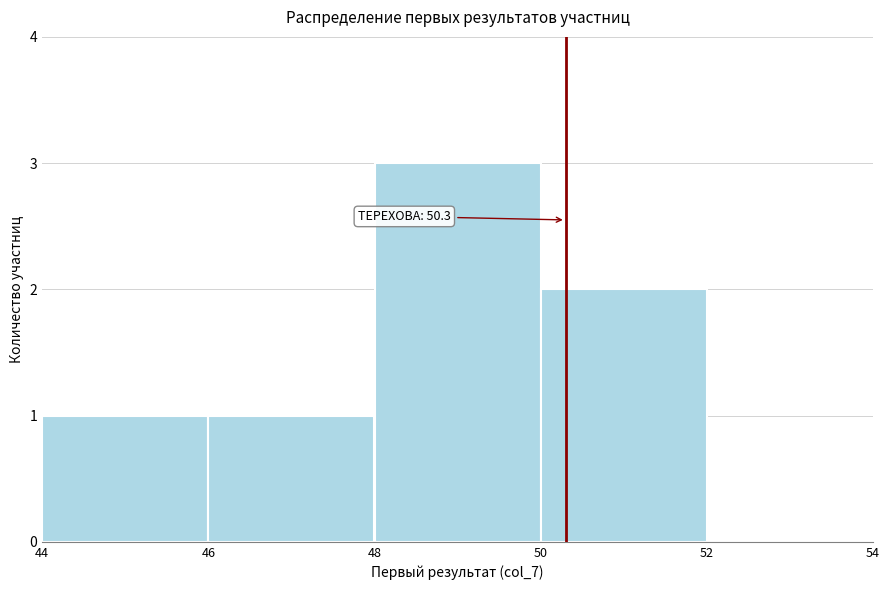

Which range on the x-axis has the tallest bar?

48 to 50